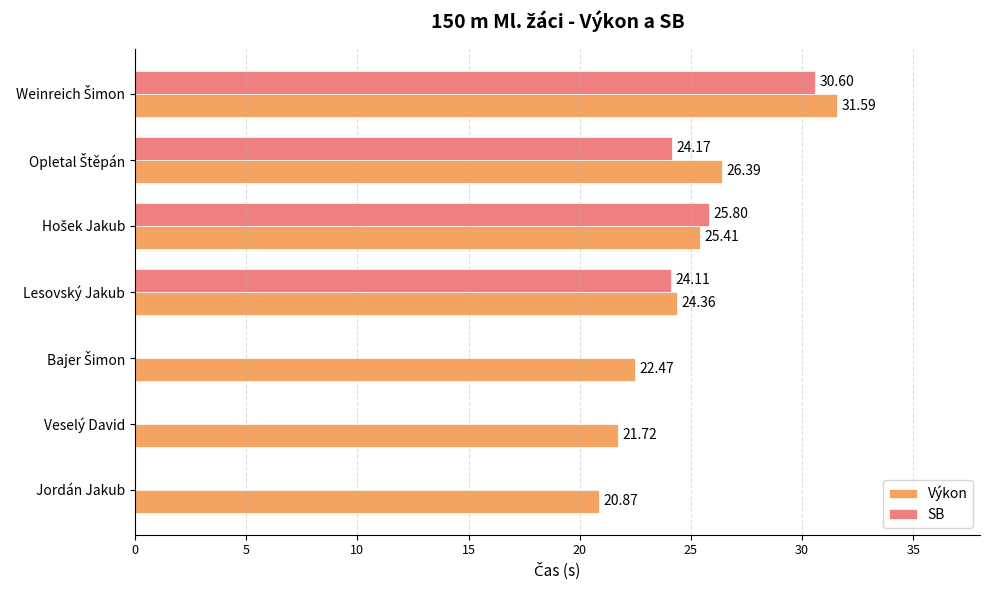

What is the average value of the SB series?

15.0